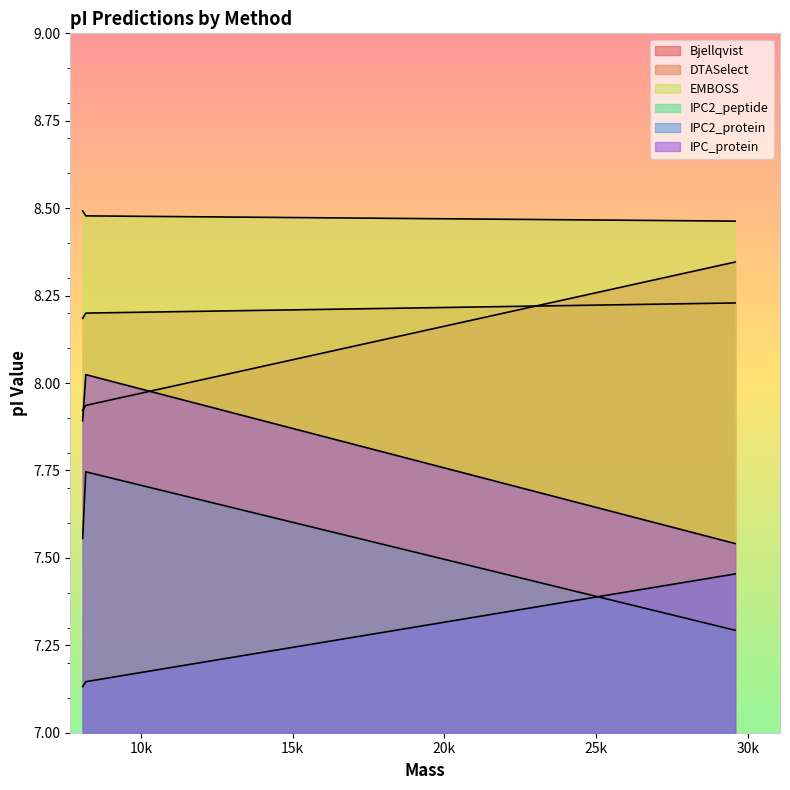

Is the value of IPC2_protein at 8183.205040000001 greater than the value of EMBOSS at 8080.321740000001?

No